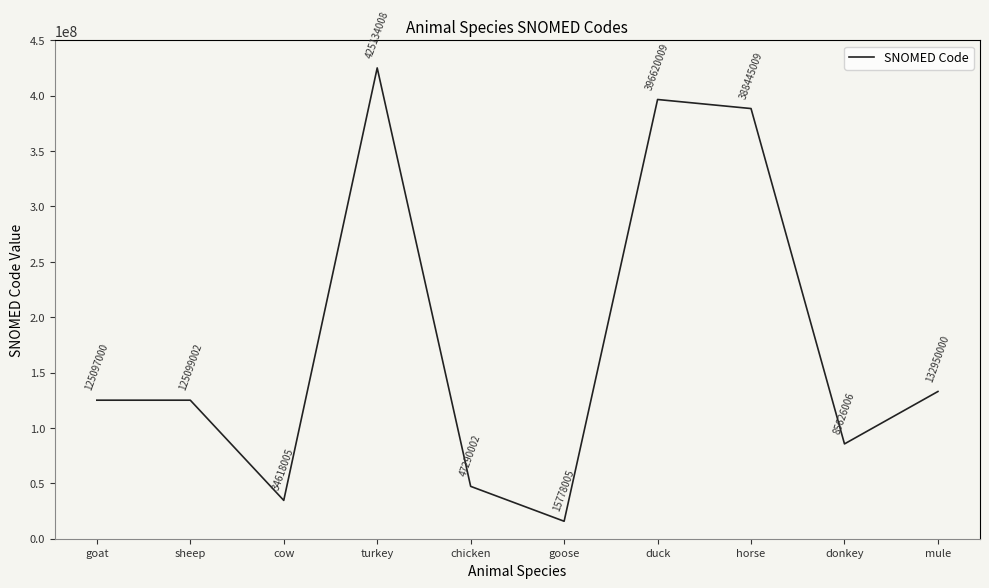

The value at donkey is 22970988. True or false?

False